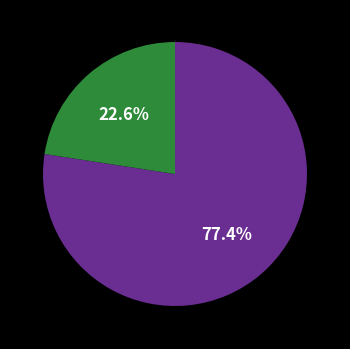

Is there a majority slice in this chart?

Yes